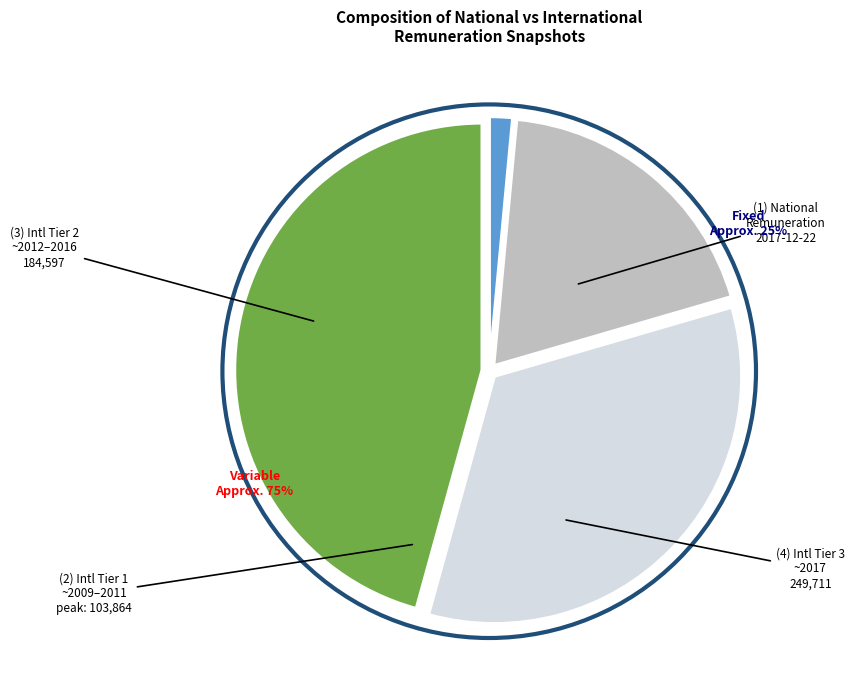

The International (2017-10) slice represents 31% of the pie. True or false?

False